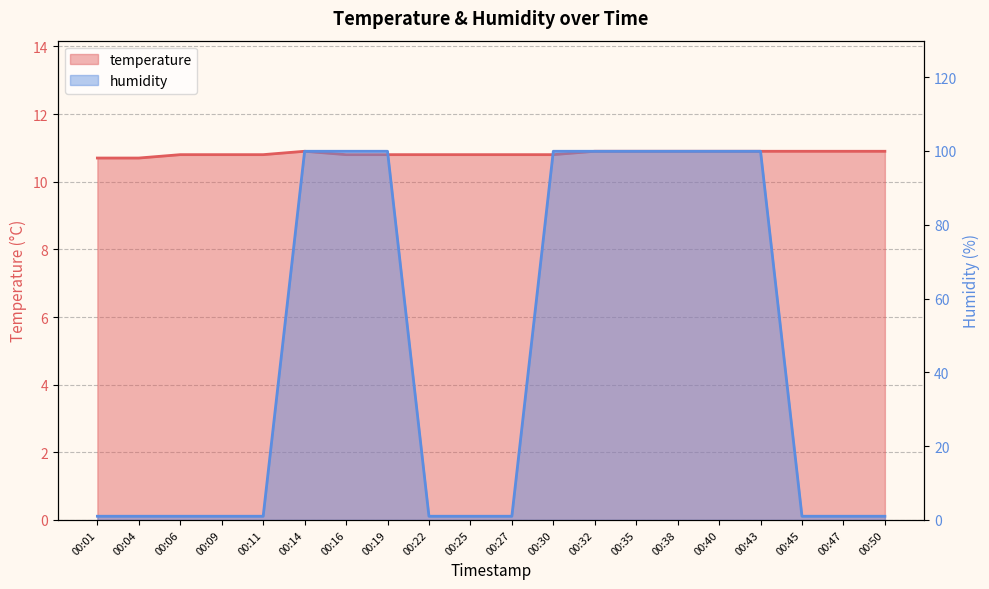

How many distinct data groups are displayed?

2